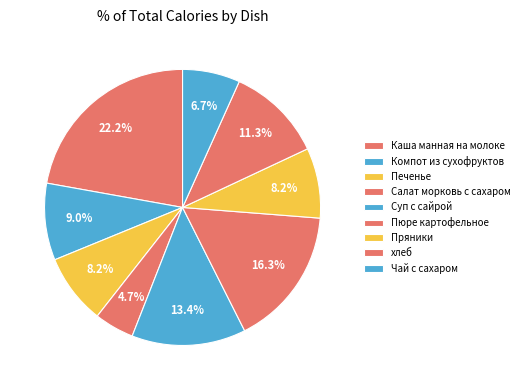

The Печенье slice represents 1% of the pie. True or false?

False